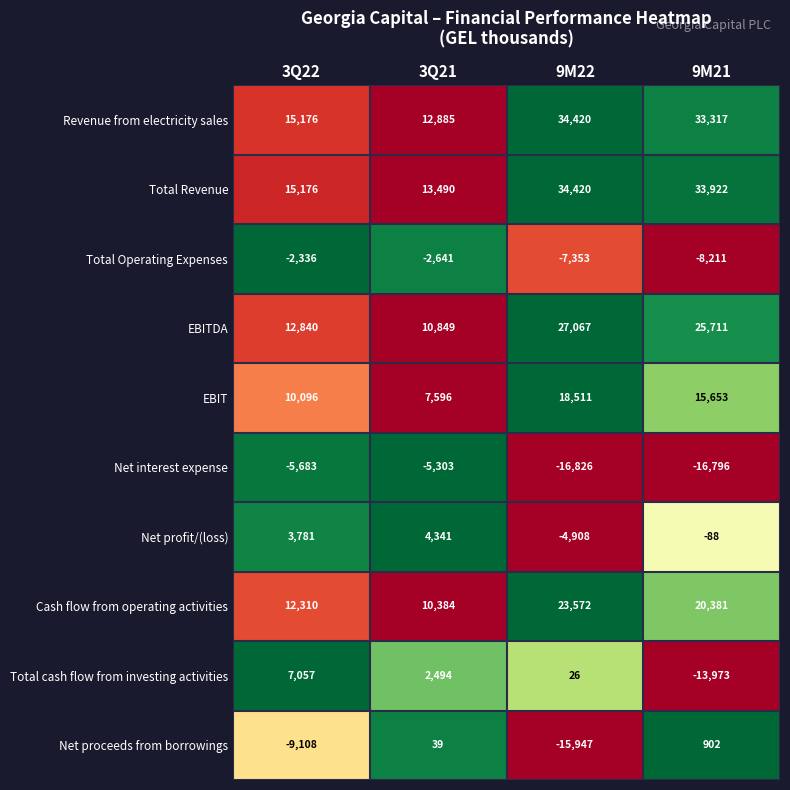

The value of EBITDA at 3Q22 is 18920. True or false?

False